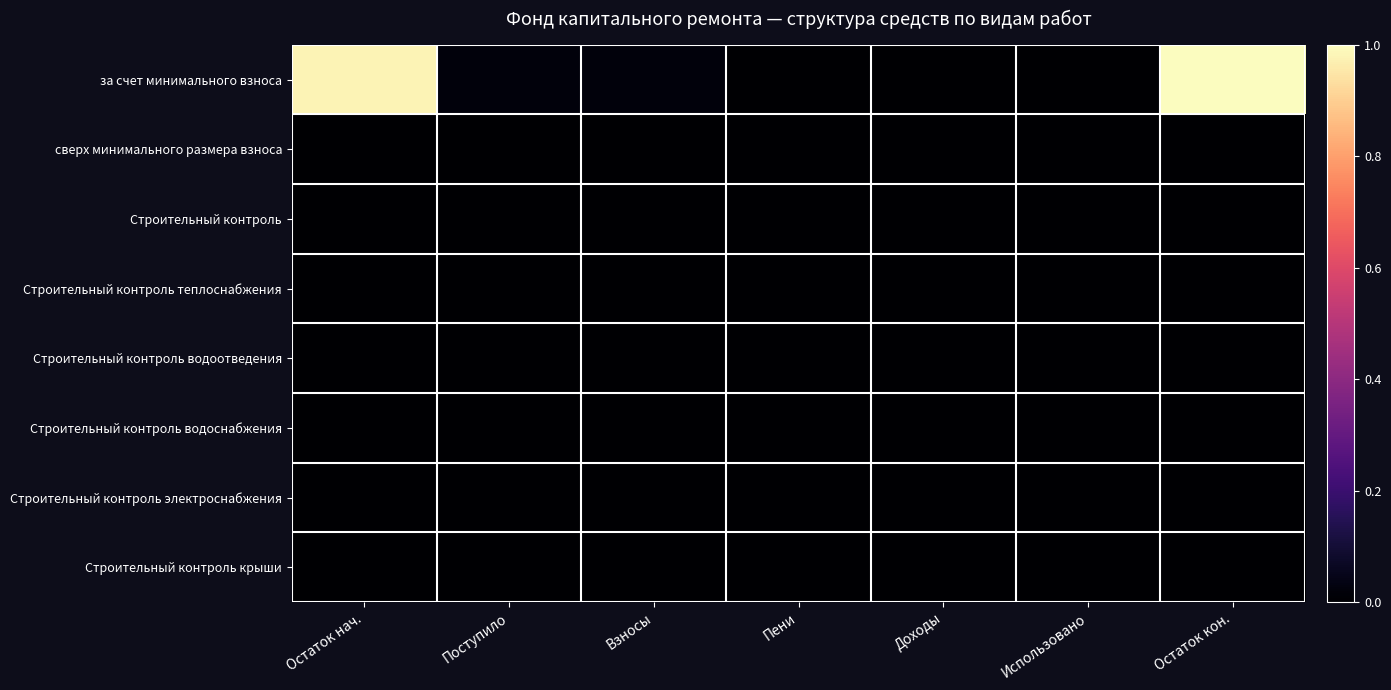

At how many categories does at least one series exceed 0?

4